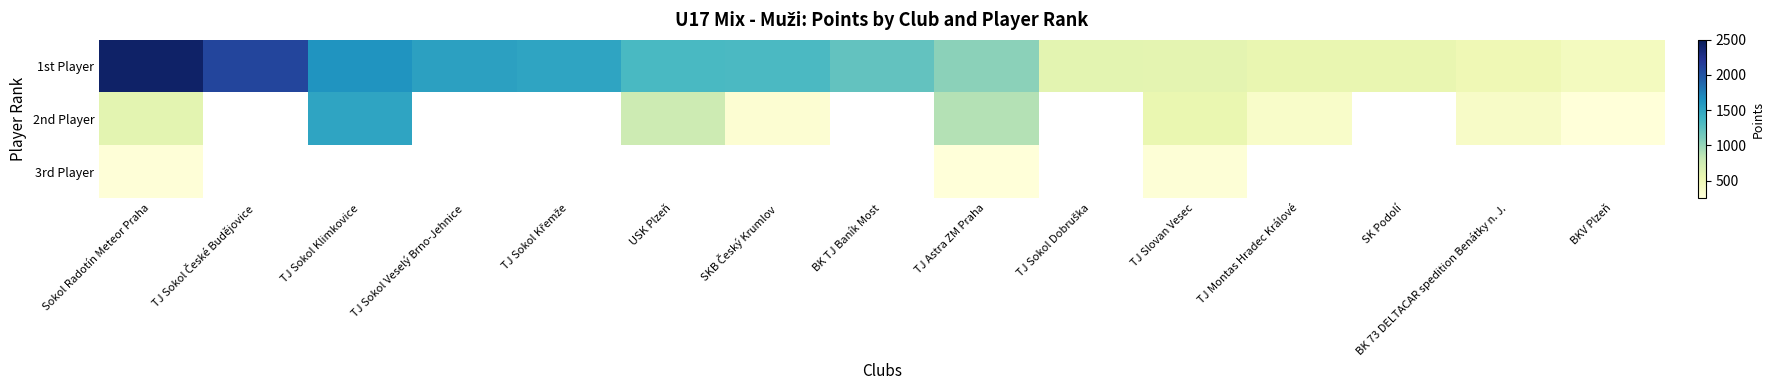

Which series changed the most between Sokol Radotín Meteor Praha and TJ Slovan Vesec?

1st Player